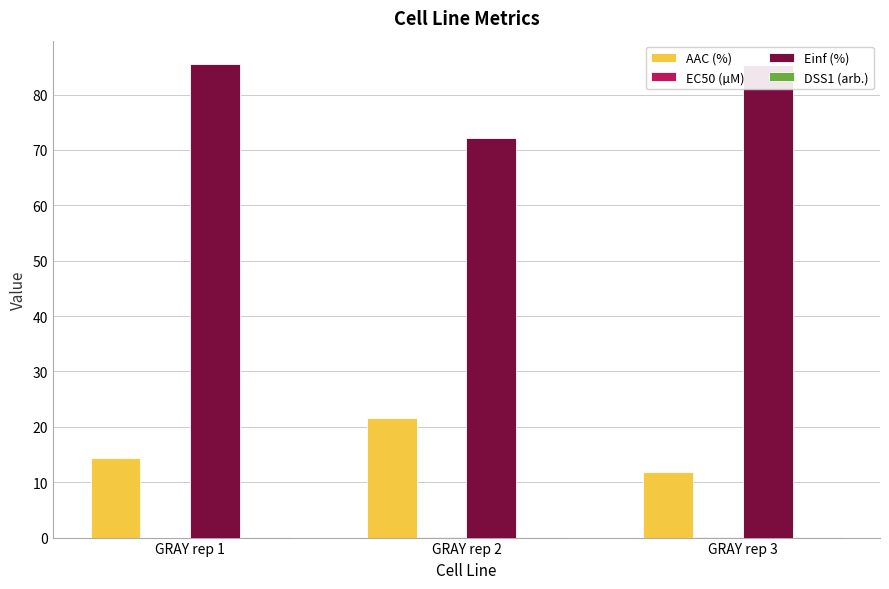

What is the spread (max minus min) of values at GRAY rep 2?

72.0